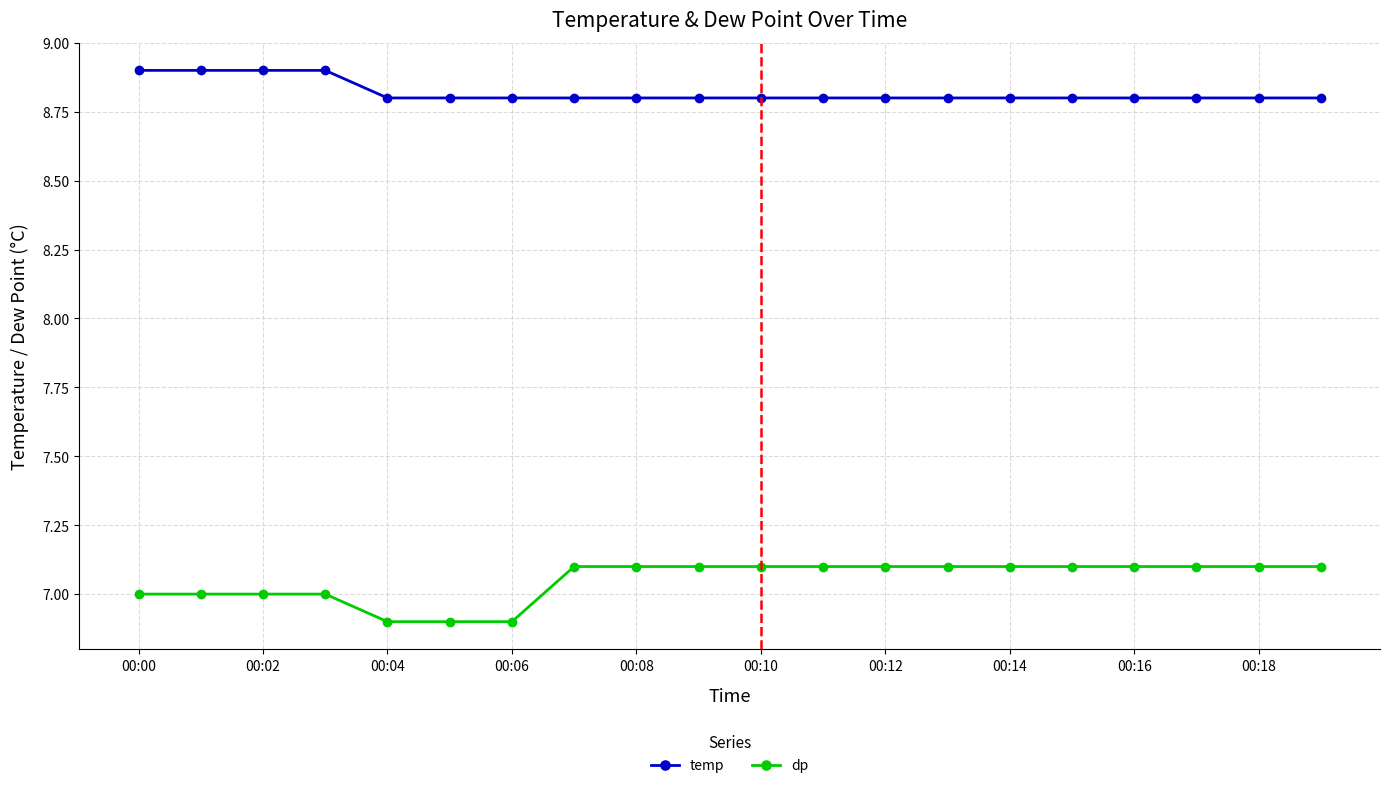

What is the difference between the maximum and minimum values in the temp series?

0.1